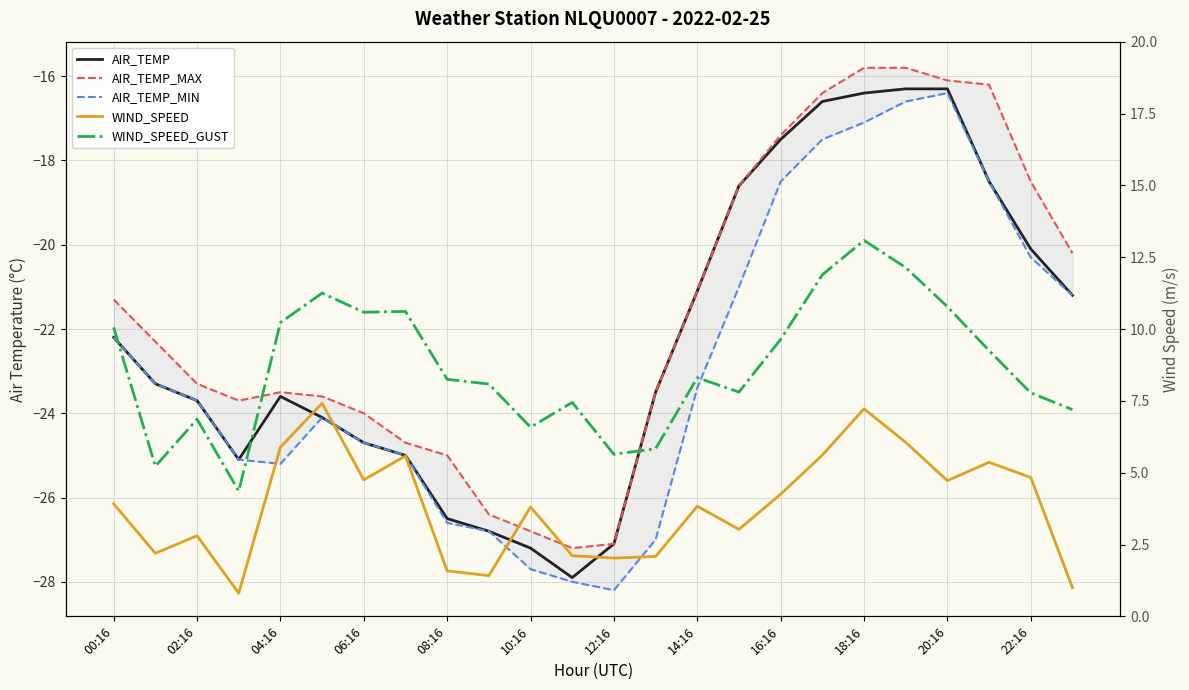

What is the label of the 3rd point from the right?

21